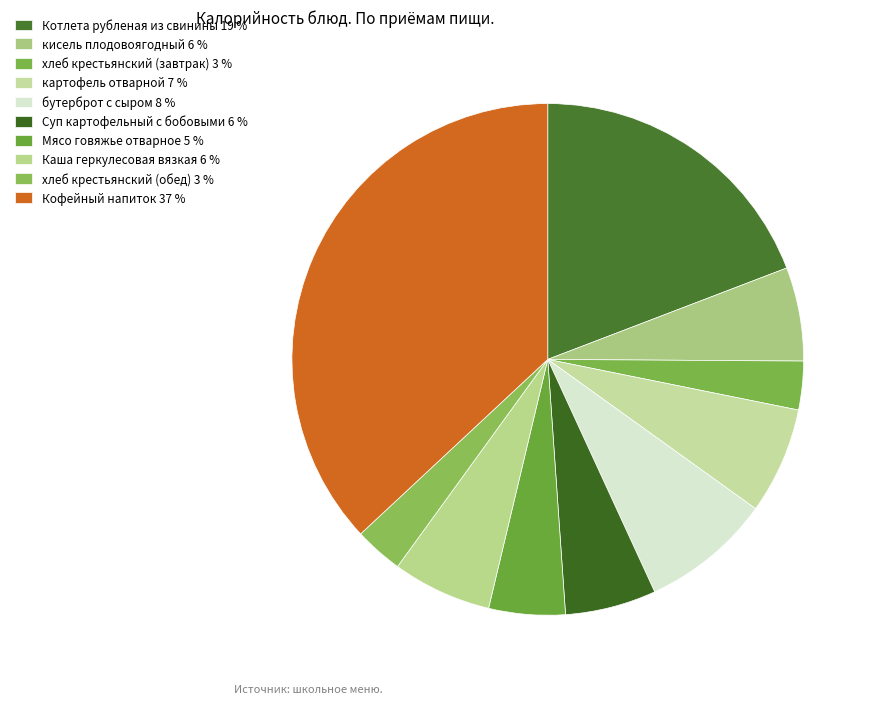

To the nearest percent, what is the average slice percentage?

10%